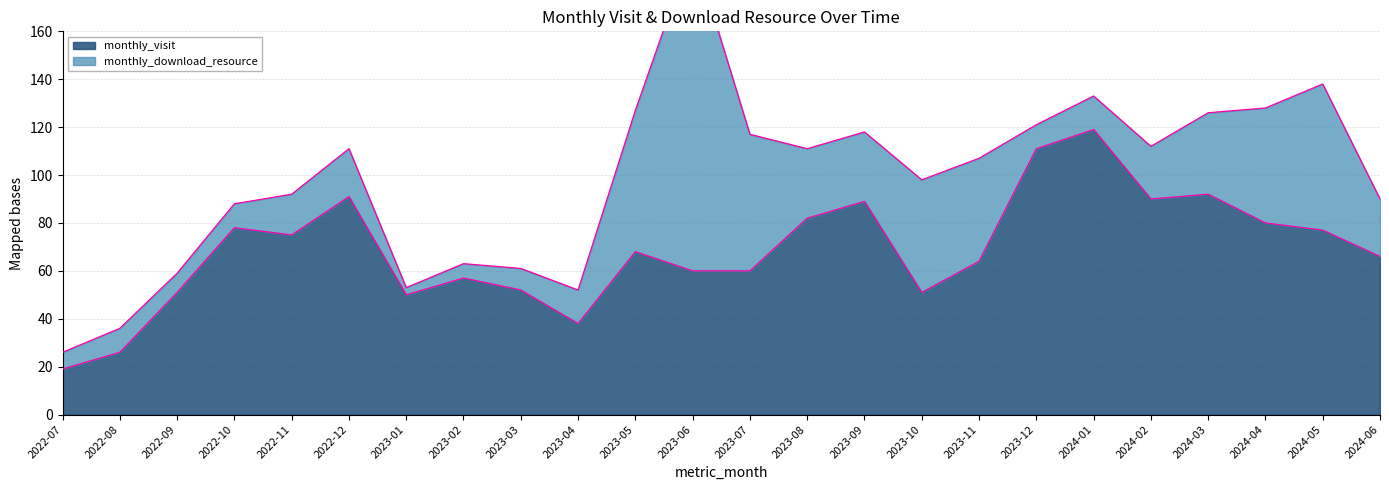

What is the approximate value at 2024-04, to the nearest 10?

80